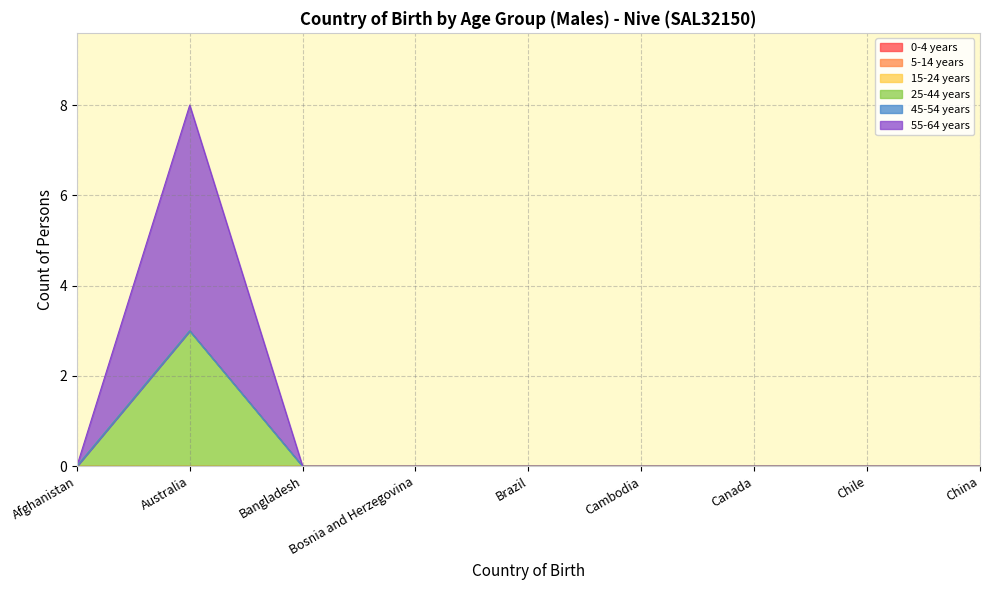

True or false: 25-44 years has a value of 0 at China.

True